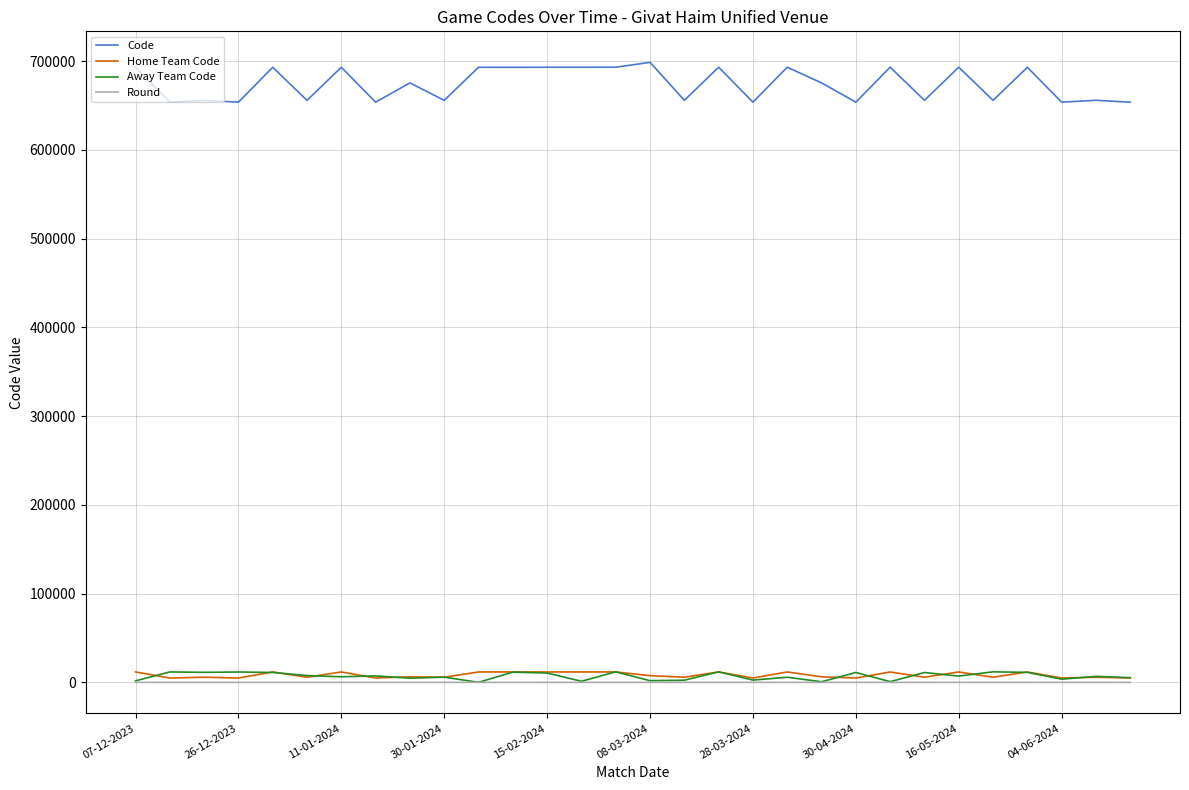

What is the maximum value shown in the chart?

698637